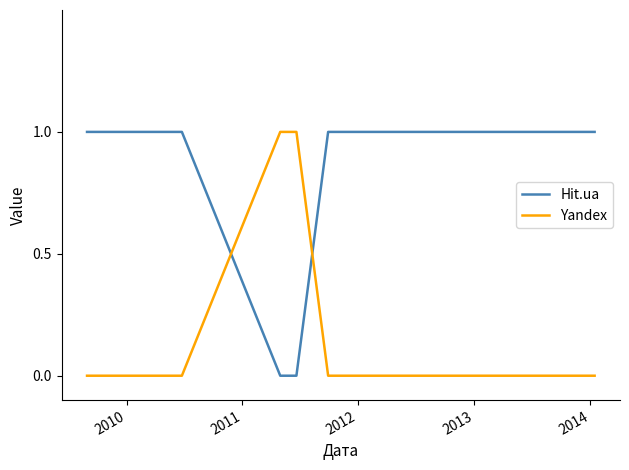

How many distinct data groups are displayed?

2